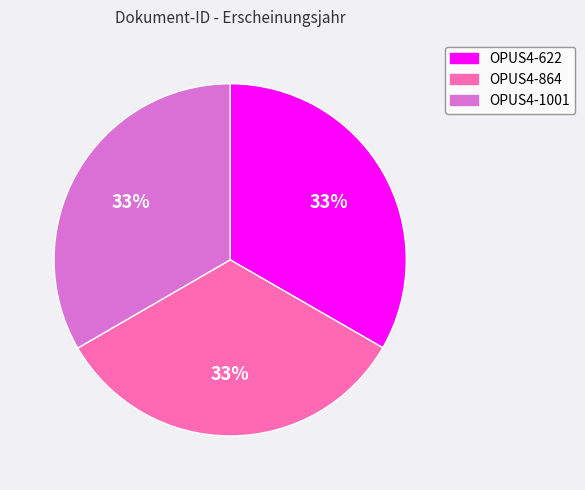

Is it true that OPUS4-1001 is 33% of the pie?

True